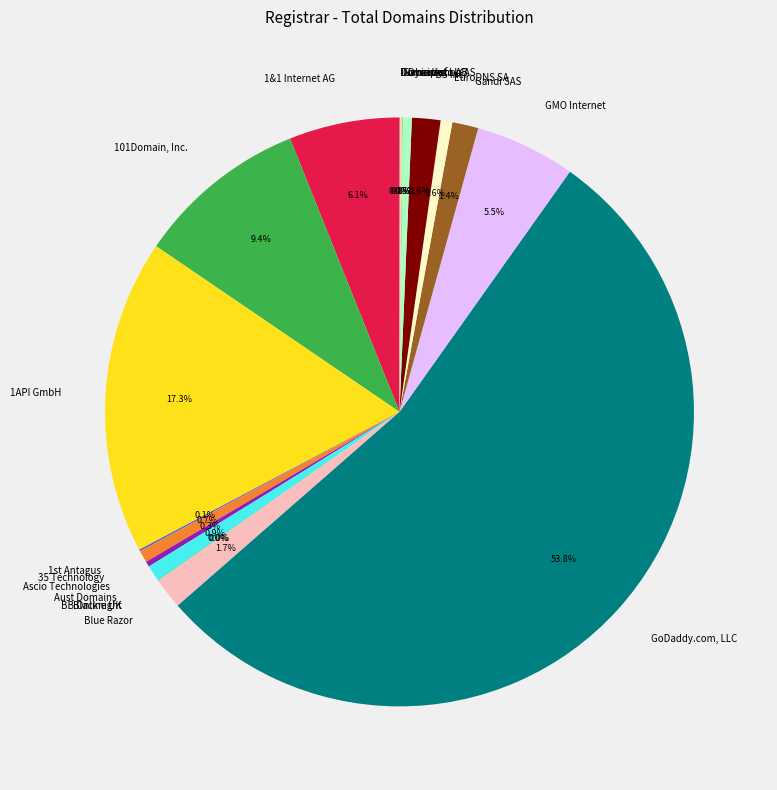

Which has a higher value, Ascio Technologies or 1API GmbH?

1API GmbH